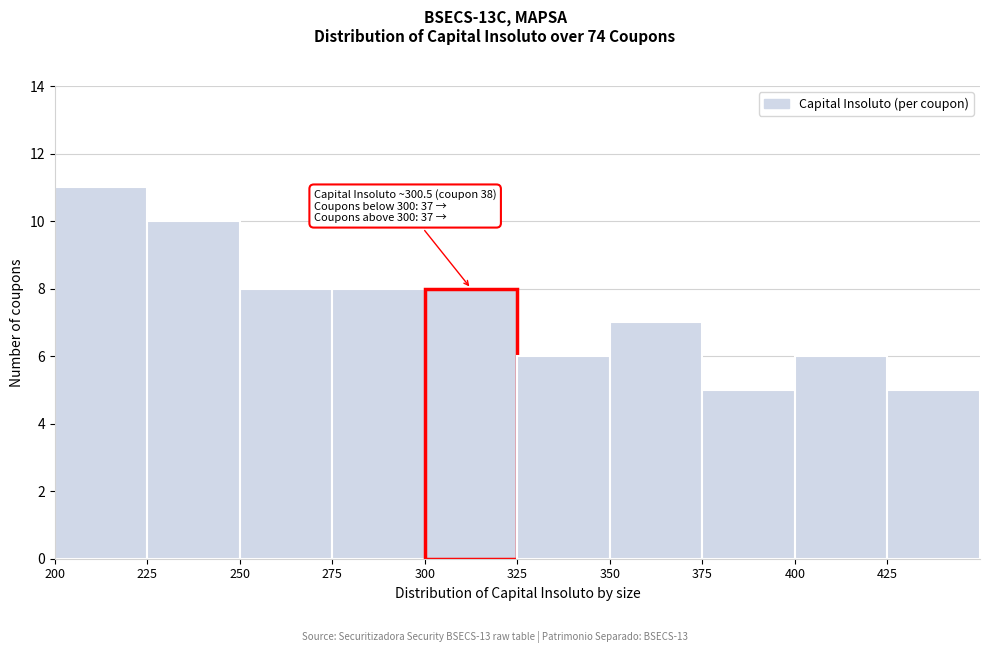

Which range on the x-axis has the tallest bar?

200 to 225